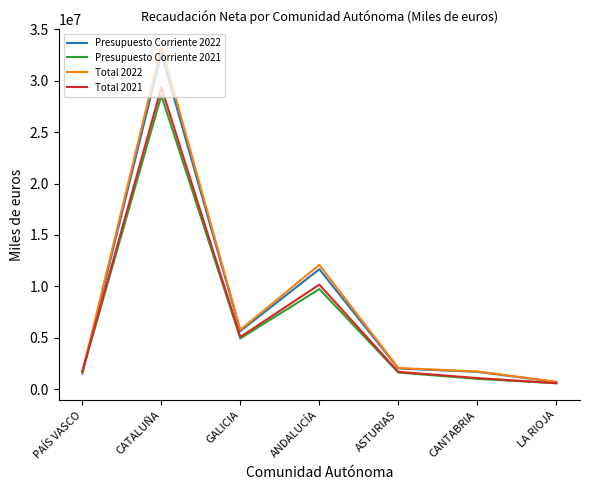

How many values in the Total 2021 series are below 1747837?

3